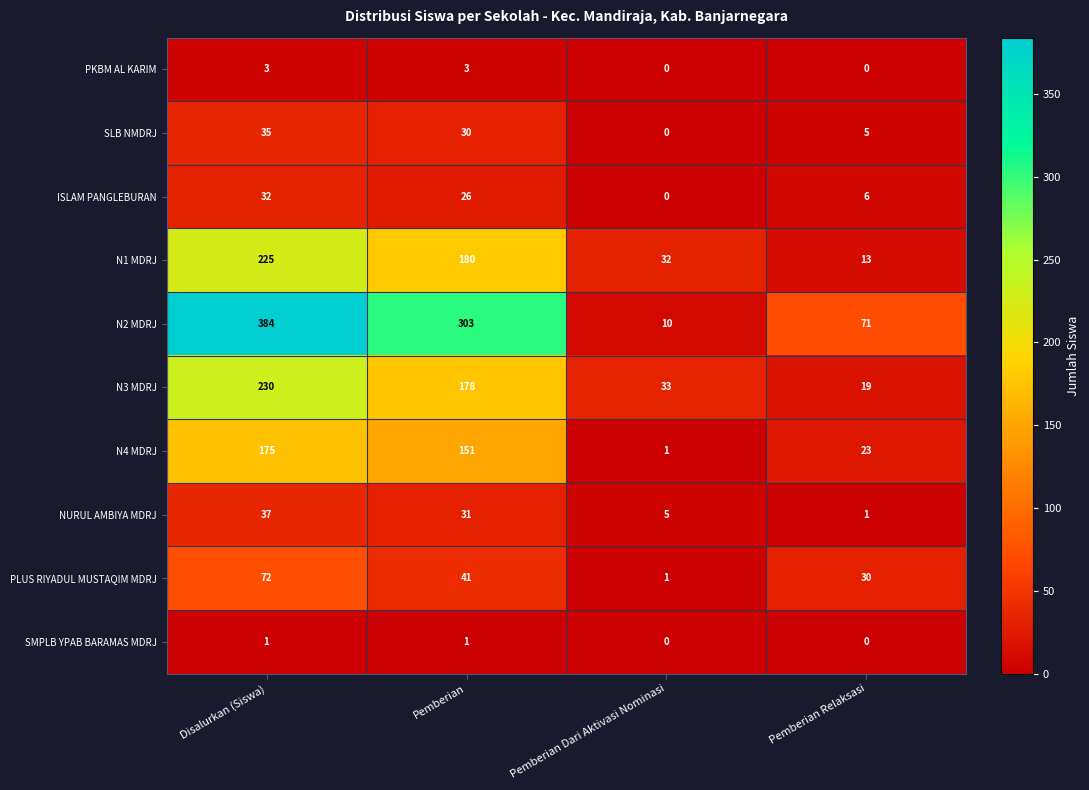

Where is NURUL AMBIYA MDRJ nearest to the value 19?

Pemberian